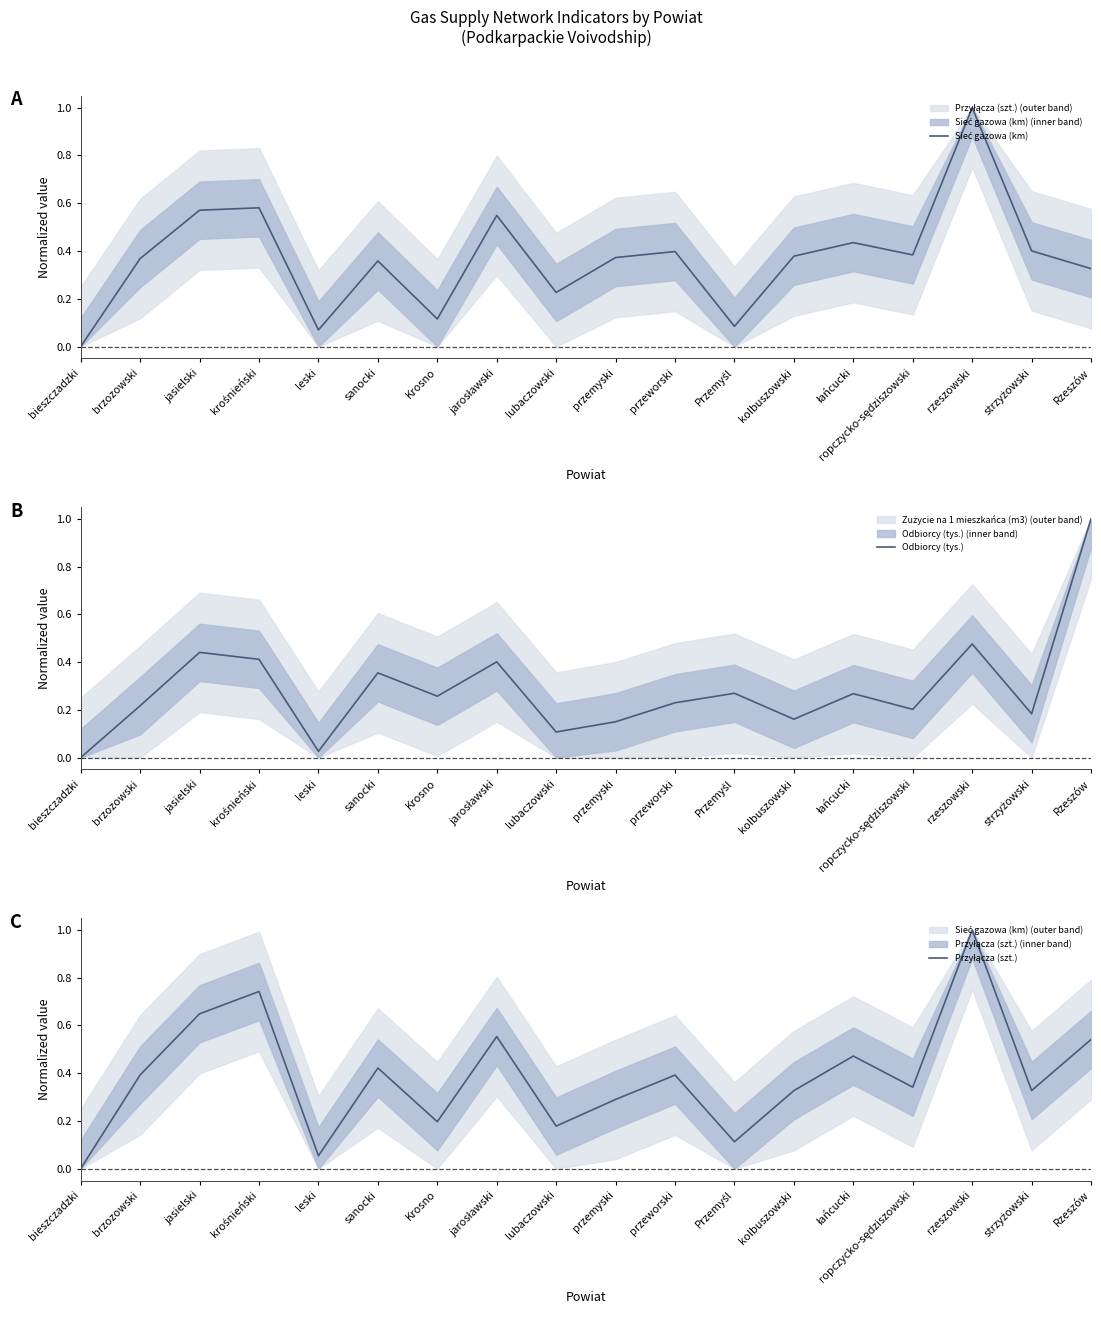

The value of Odbiorcy (tys.) at Przemyśl is 0.2. True or false?

False